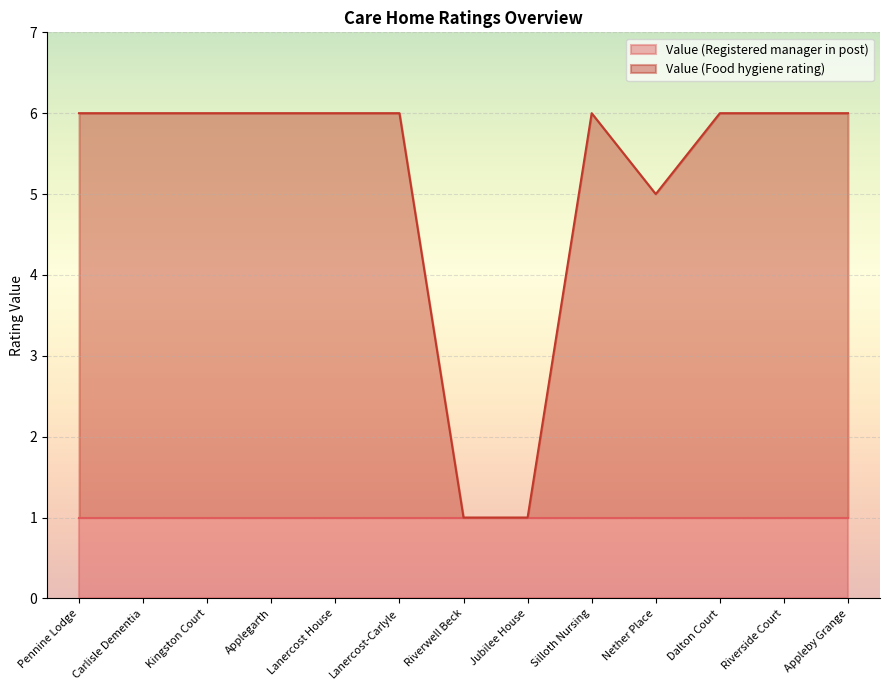

Rank the categories by value from highest to lowest.

Pennine Lodge, Carlisle Dementia, Kingston Court, Applegarth, Lanercost House, Lanercost-Carlyle, Silloth Nursing, Dalton Court, Riverside Court, Appleby Grange, Nether Place, Riverwell Beck, Jubilee House